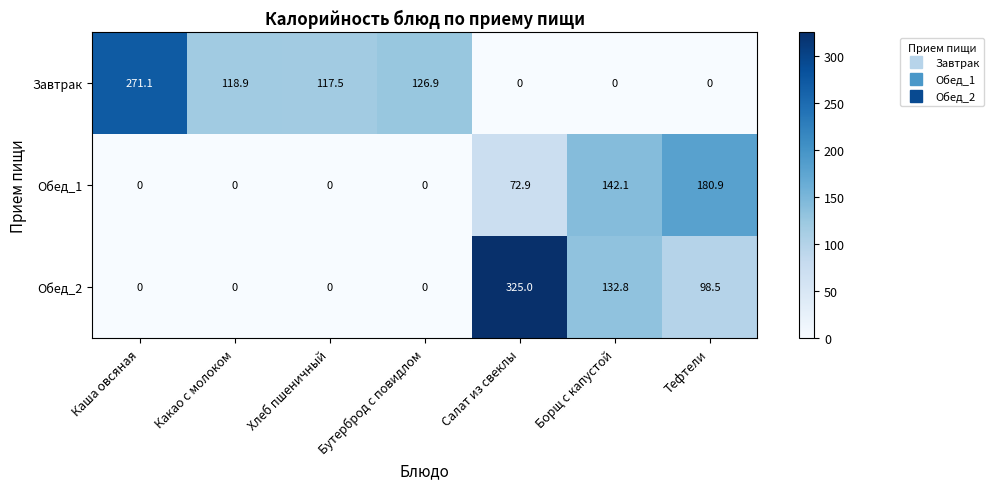

What is the difference between the second highest and second lowest values in the Обед_1 series?

142.1